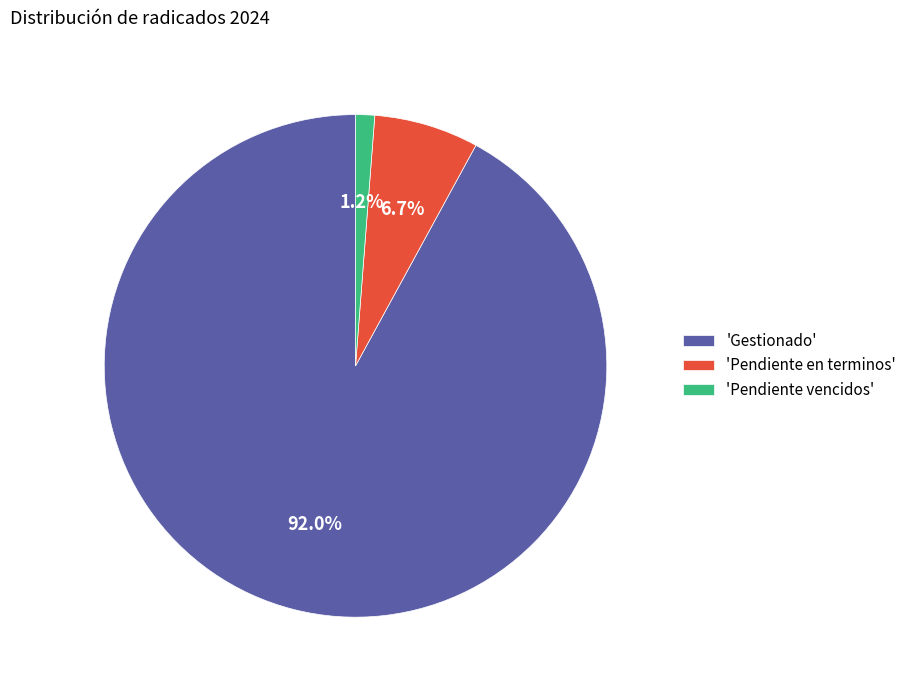

Which category has the biggest portion of the pie?

'Gestionado'